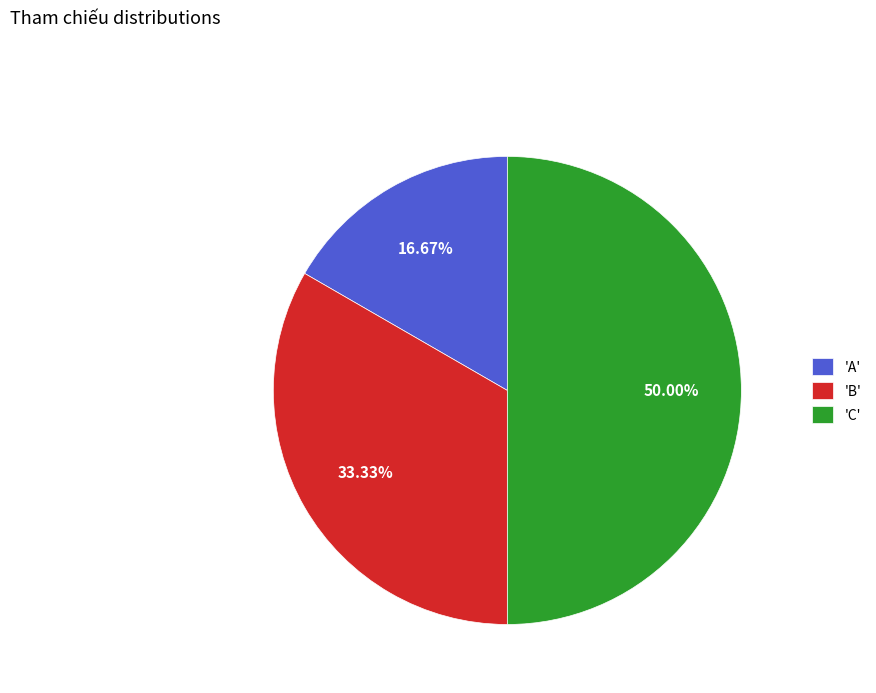

What is the ratio of the value at 'B' to the value at 'C'?

0.7